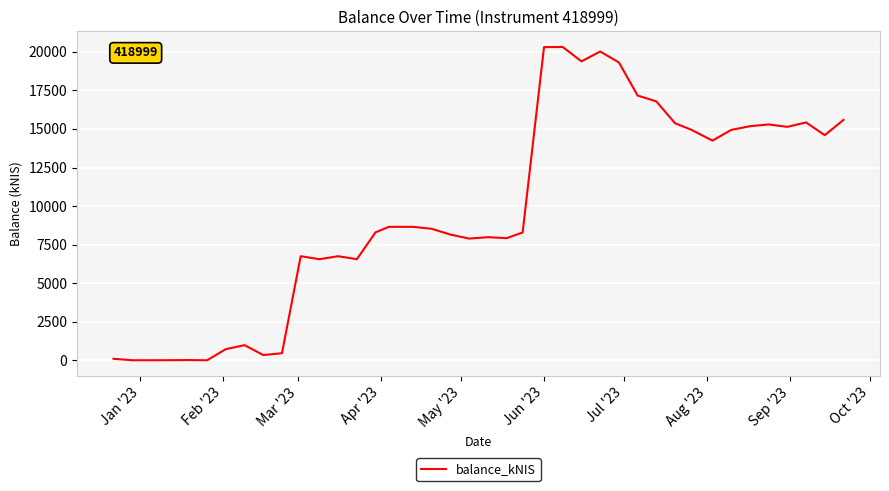

What is the greatest value displayed?

20315.3